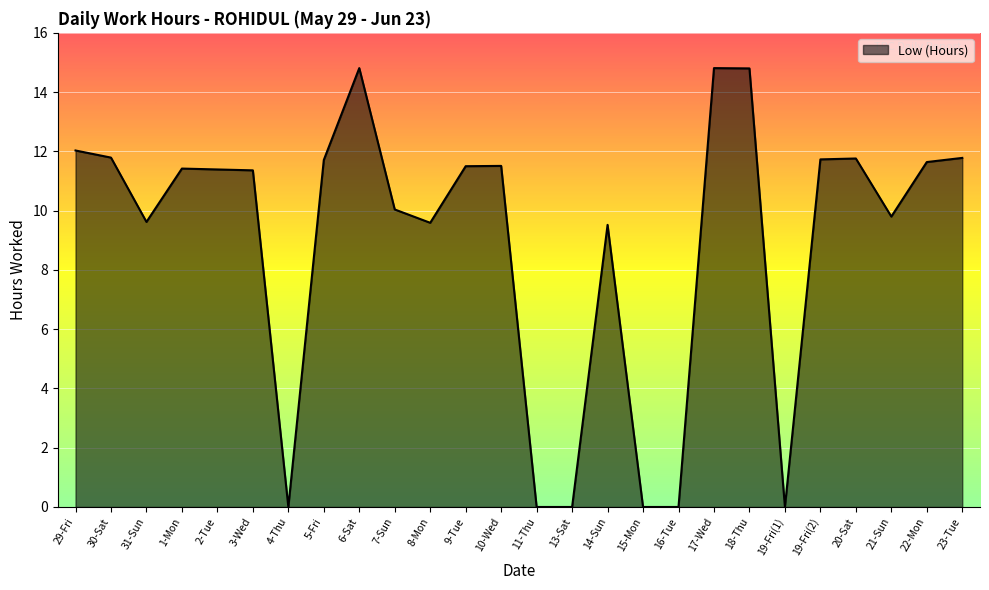

What is the greatest value displayed?

14.8